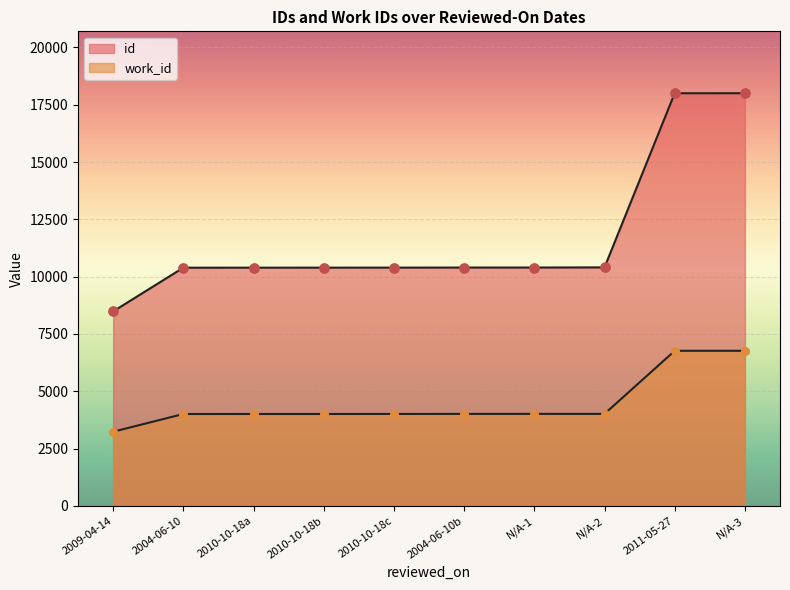

What is the total value across all series at 2010-10-18?

14398